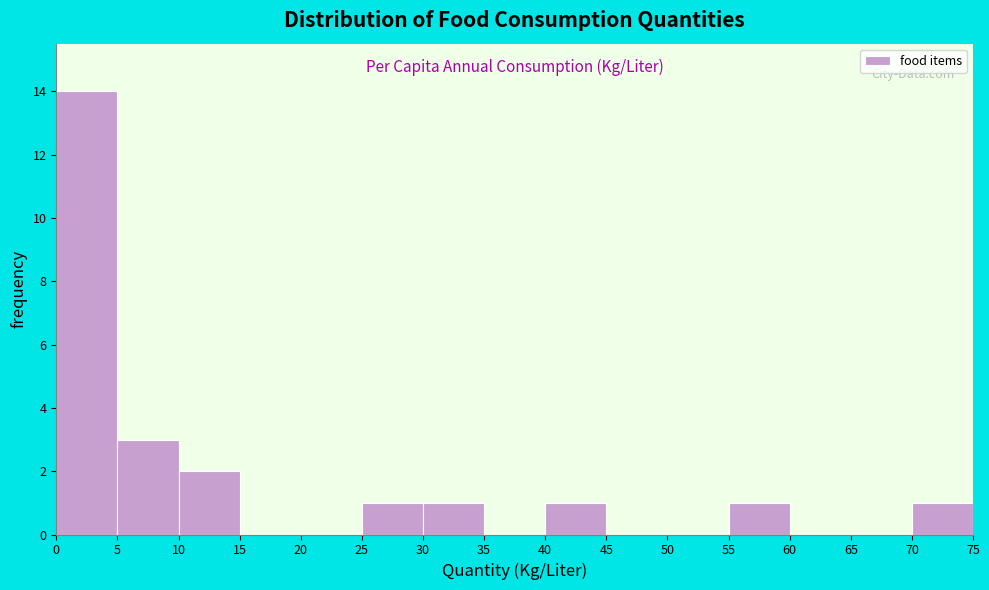

Reading left to right, list every bar in this chart as the range it spans on the x-axis followed by its height. The values are not printed on the chart, so give them approximately, as read against the axis.

0 to 5: 14
5 to 10: 3
10 to 15: 2
15 to 20: 0
20 to 25: 0
25 to 30: 1
30 to 35: 1
35 to 40: 0
40 to 45: 1
45 to 50: 0
50 to 55: 0
55 to 60: 1
60 to 65: 0
65 to 70: 0
70 to 75: 1